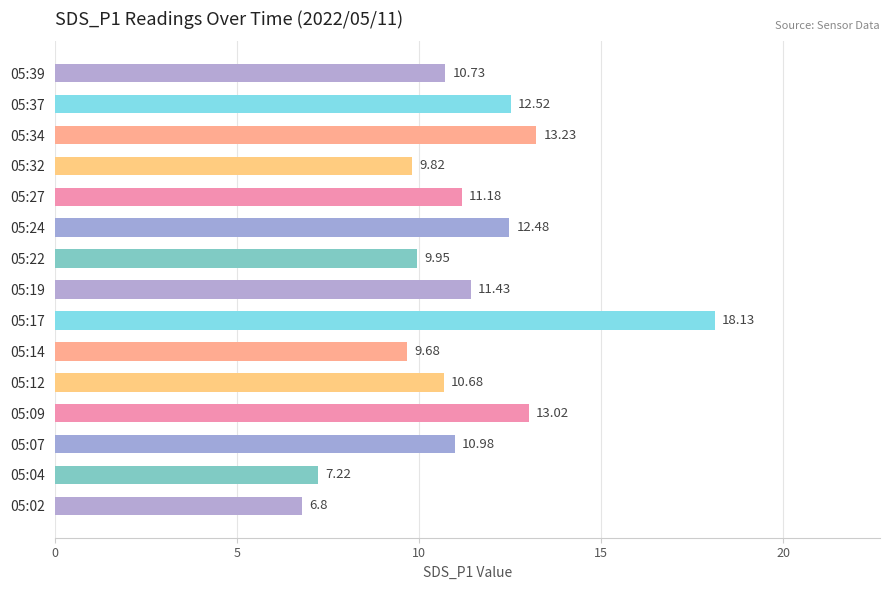

Rank the categories by value from highest to lowest.

05:17, 05:34, 05:09, 05:37, 05:24, 05:19, 05:27, 05:07, 05:39, 05:12, 05:22, 05:32, 05:14, 05:04, 05:02